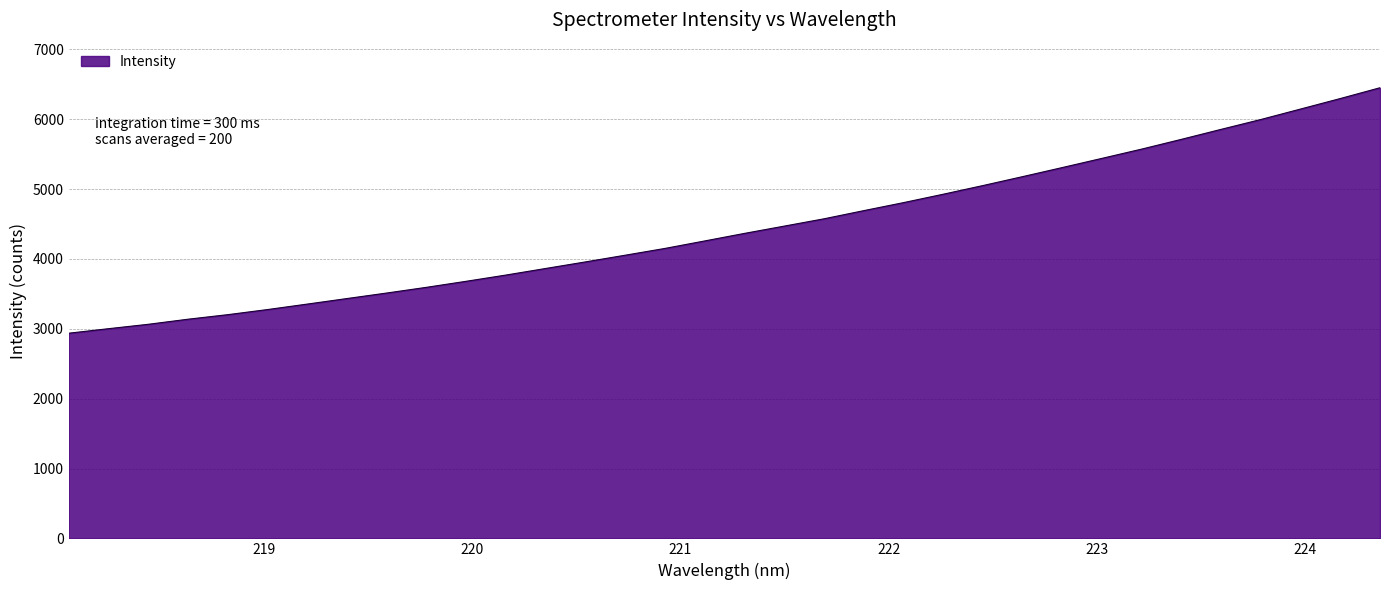

What is the difference between the maximum and minimum values?

3513.9